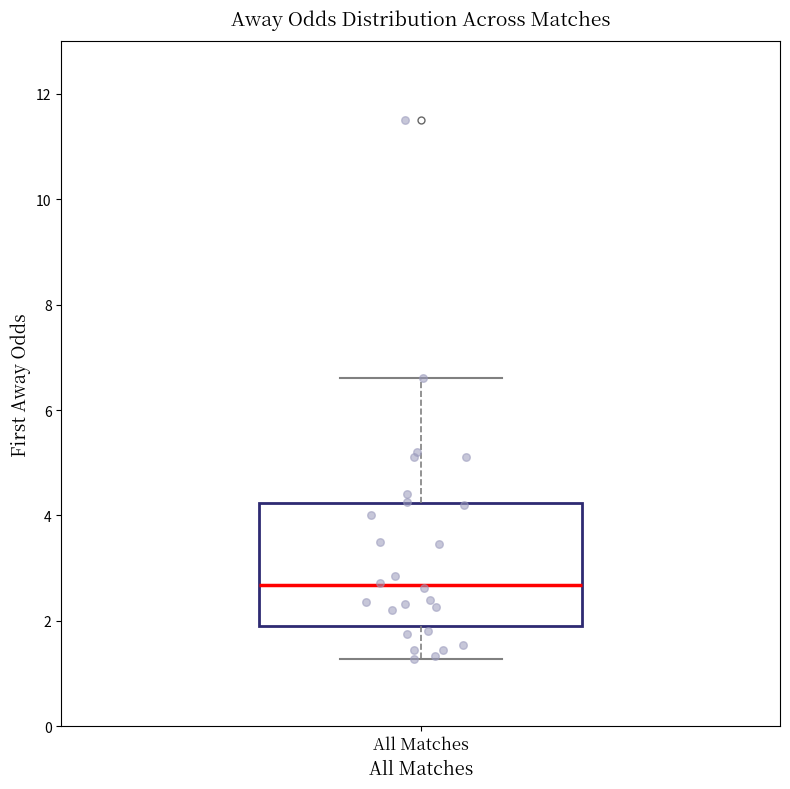

Transcribe this box plot: give where the median line is, the range the box spans, and where the two whiskers end, as read against the y-axis. The values are not printed on the chart, so give them approximately, as read against the axis.

median 2.6, box 2.0 to 4.2, whiskers 1.2 to 6.6